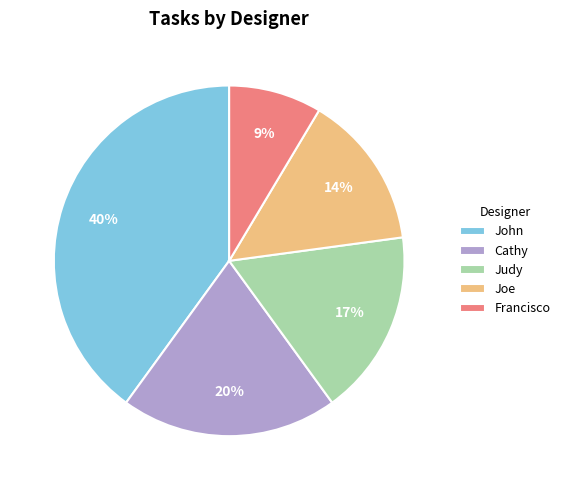

To the nearest percent, what is the combined percentage of Judy and John?

57%